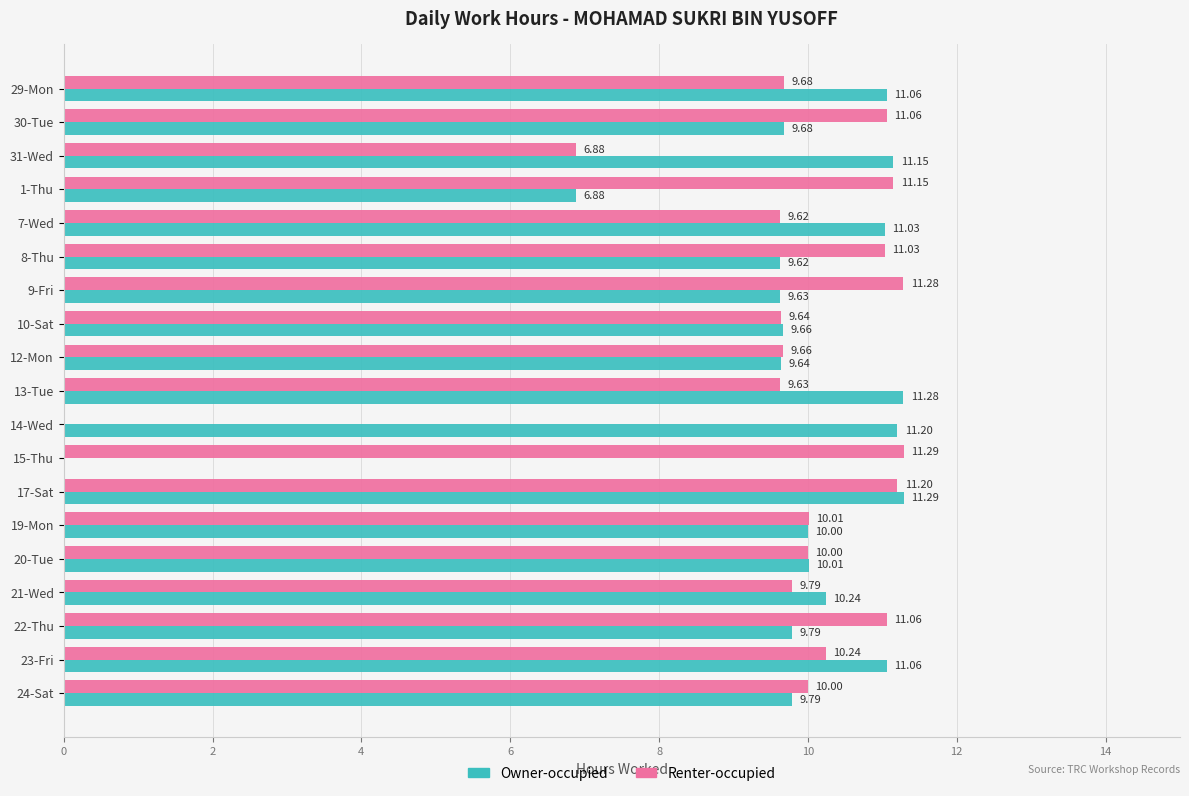

What is the sum of all Owner-occupied values?

183.0